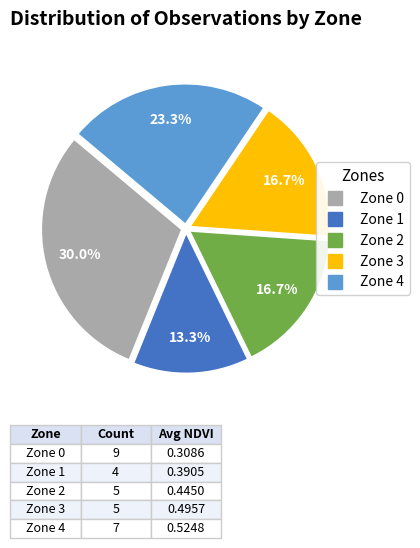

How many slices are in this pie chart?

5